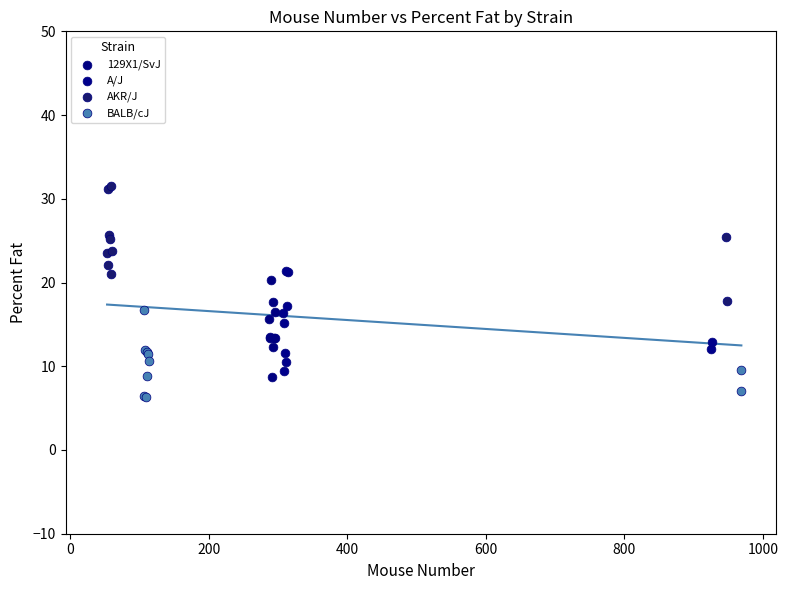

Which series contains the highest Y value?

AKR/J